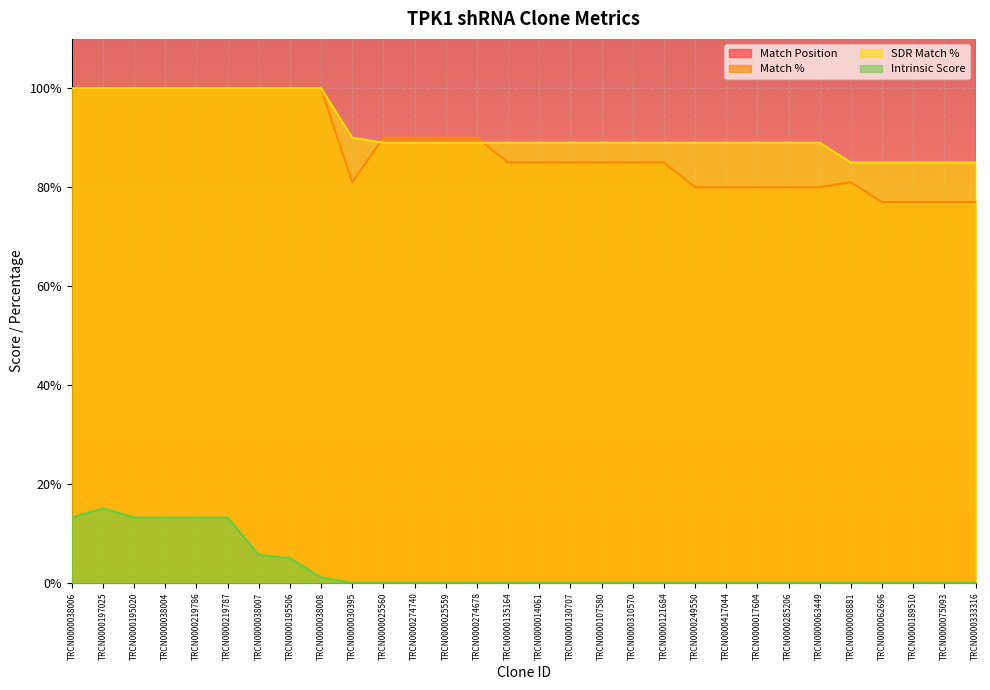

True or false: Intrinsic Score and Match Position intersect in this chart.

False